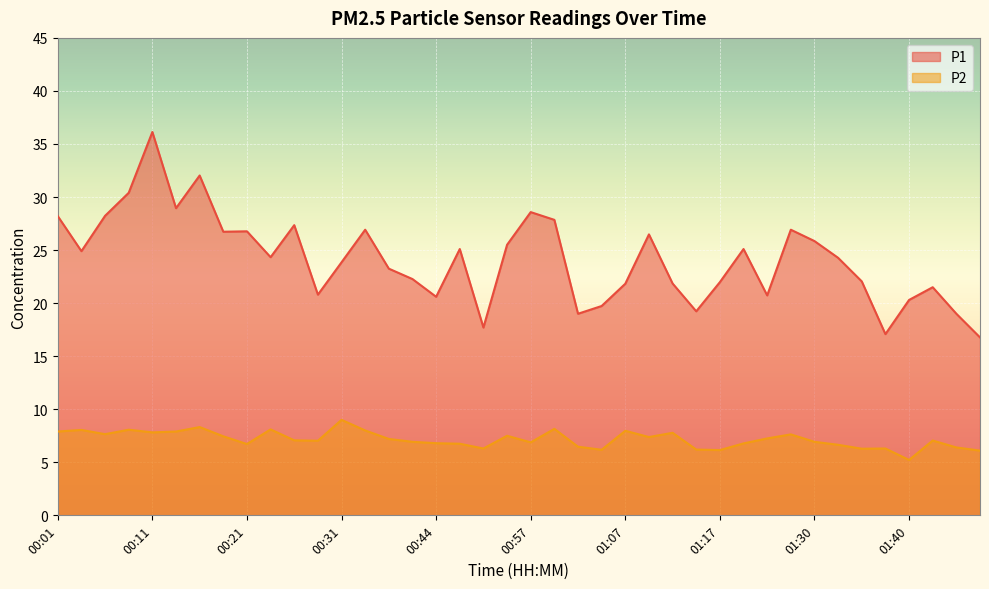

What value does the P1 series have at 00:24?

24.3